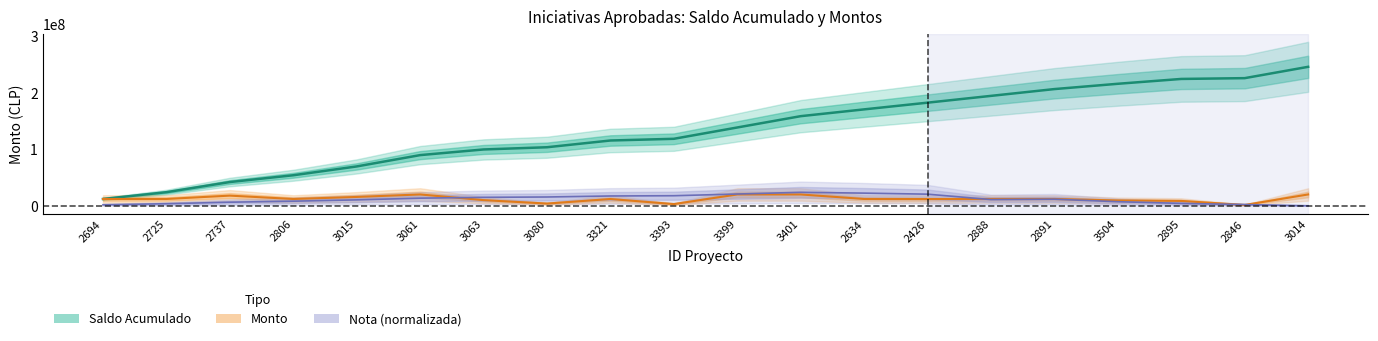

Which series has the largest total across all categories?

Saldo Acumulado